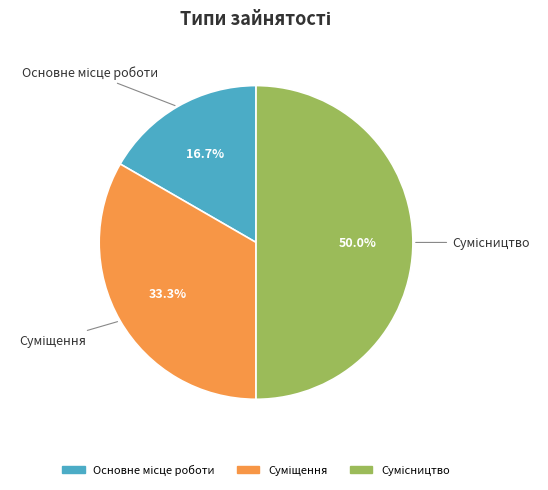

Approximately how many times larger is the value at Основне місце роботи compared to Суміщення?

0.5